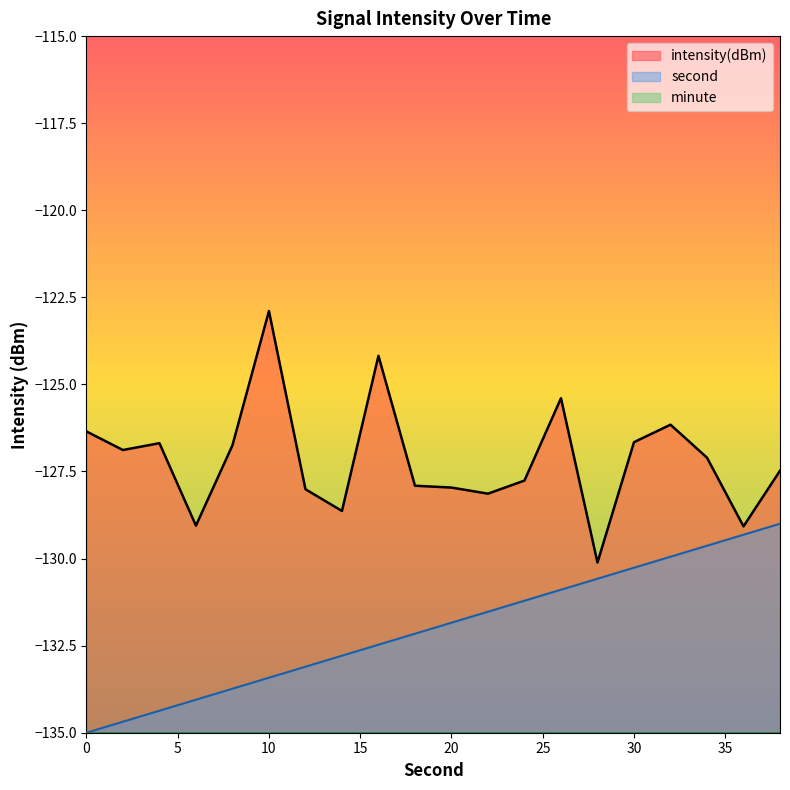

Which has a higher value, 2 or 20?

2